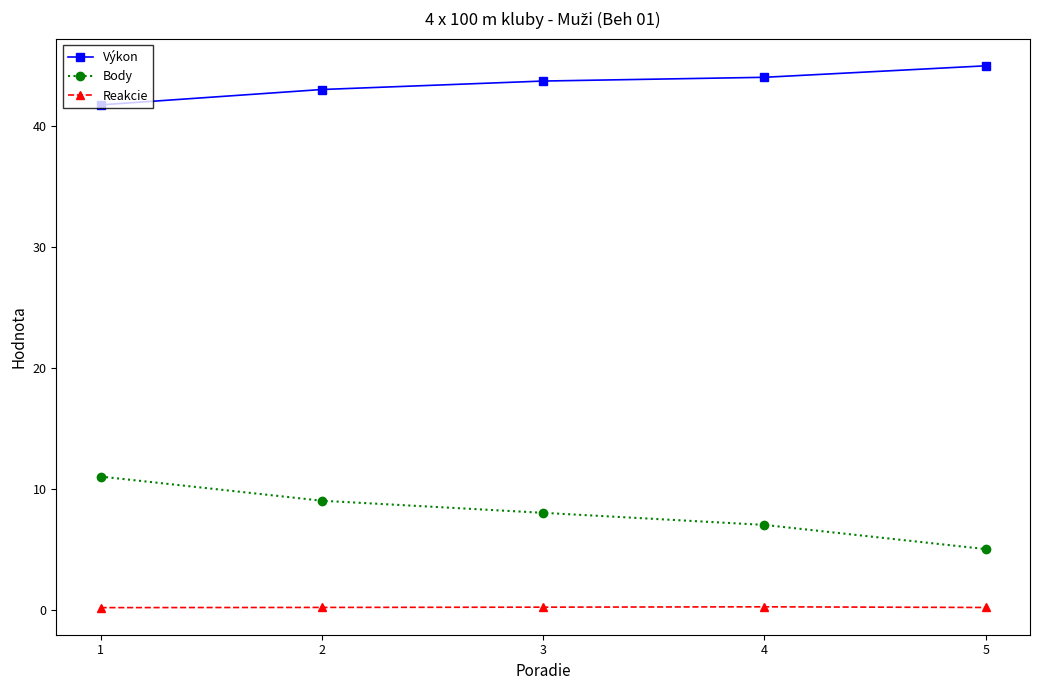

Which category has the lowest value in the Body series?

5